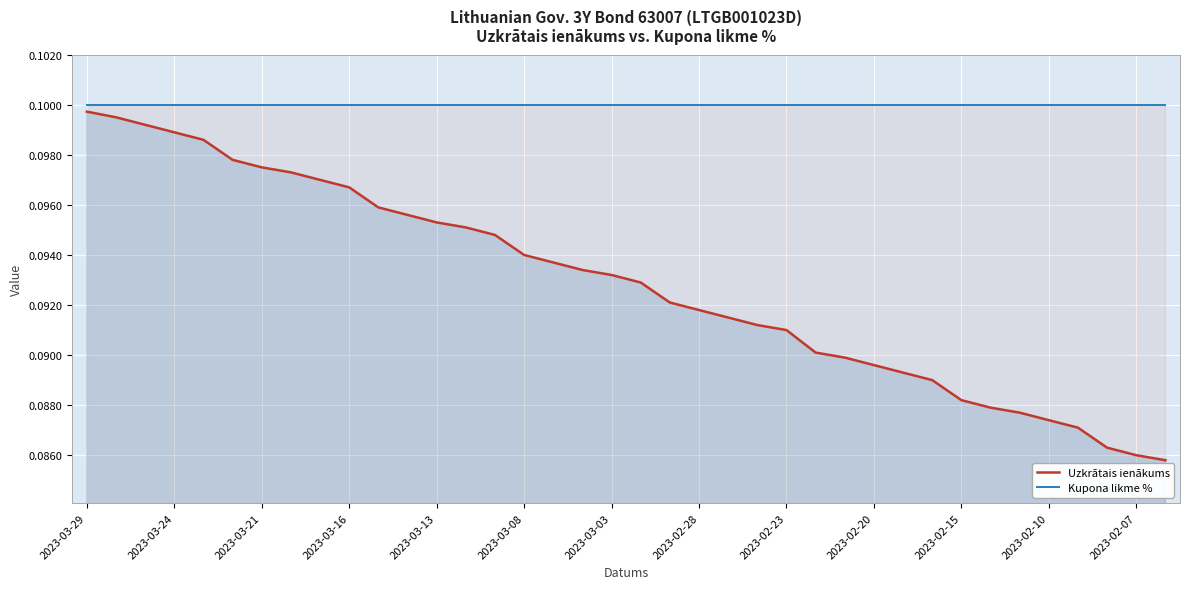

List the series in order of their overall mean, highest first.

Kupona likme %, Uzkrātais ienākums